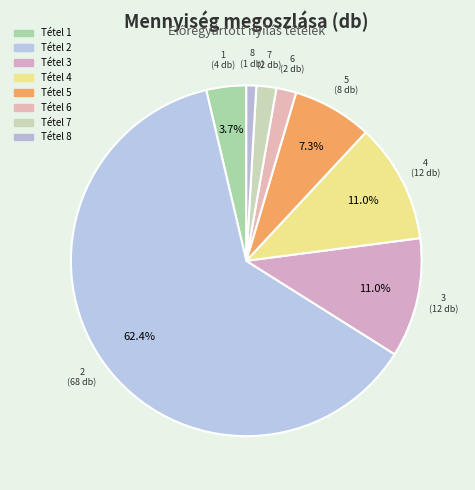

Which slice is the largest?

Tétel 2